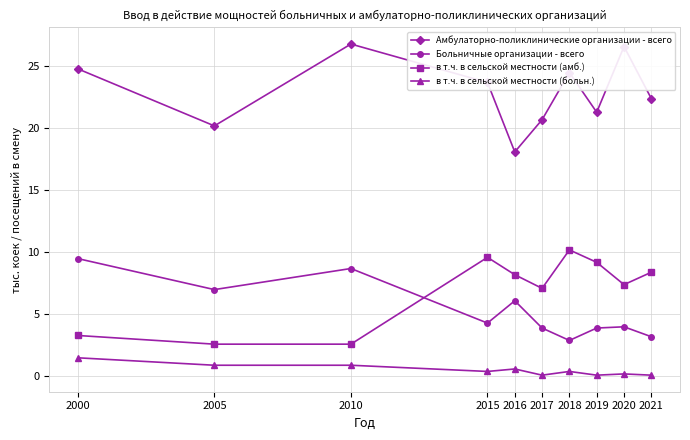

What is the sum of all Амбулаторно-поликлинические организации - всего values?

229.1